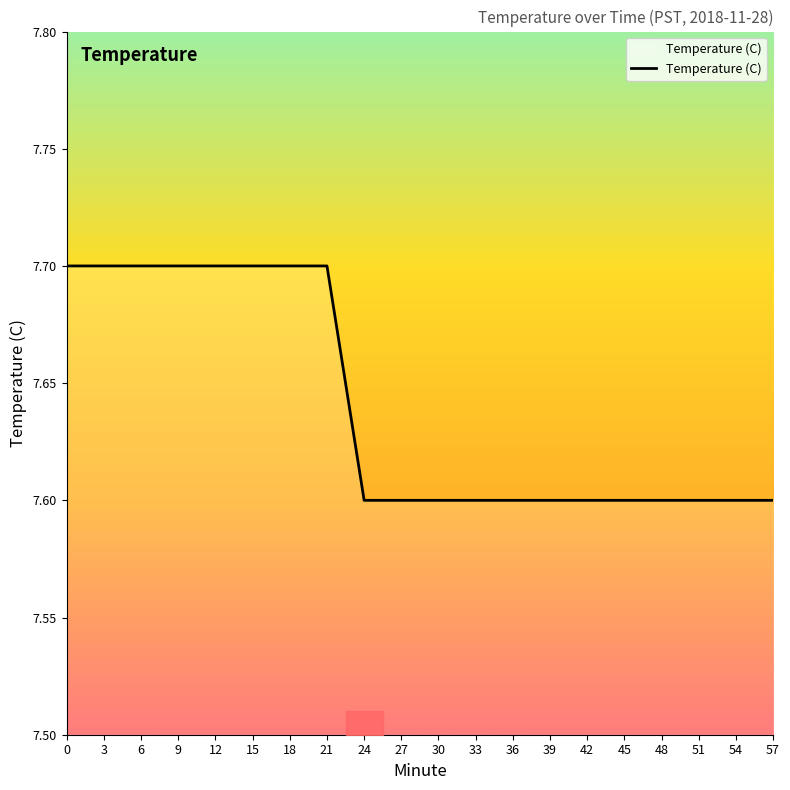

Is it true that the value at 30 is 3.1?

False